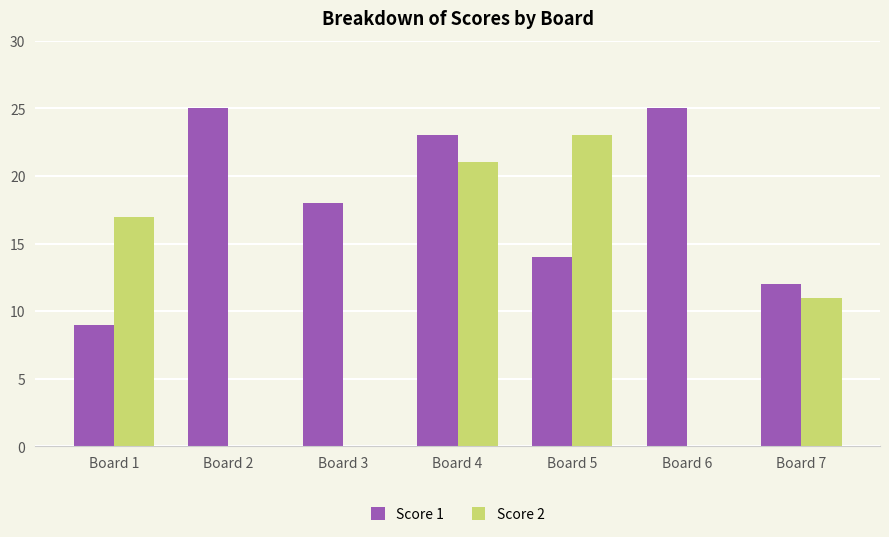

How many categories are shown in the chart?

7